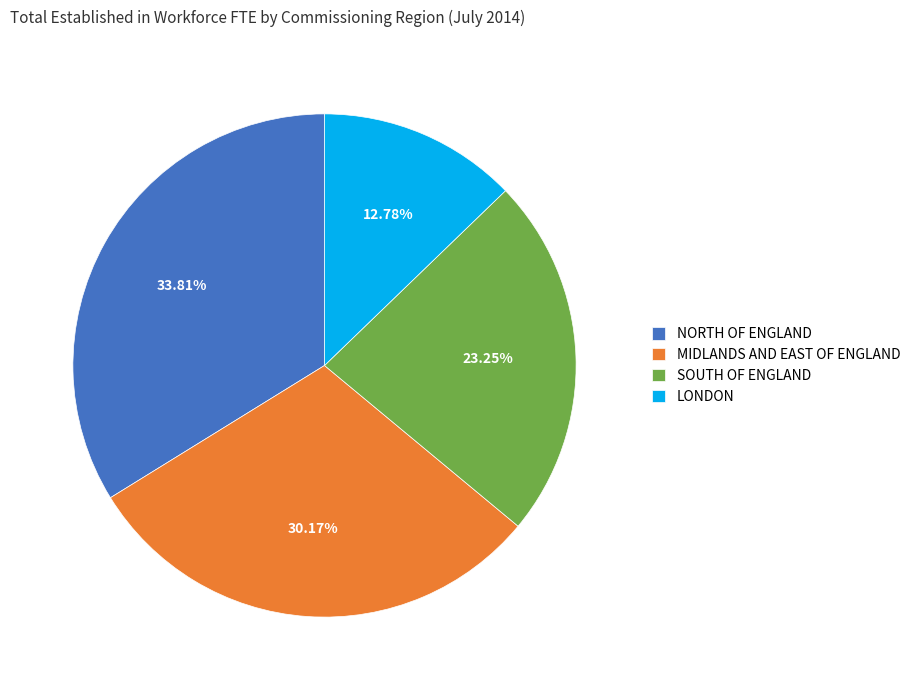

Is the sum of NORTH OF ENGLAND and MIDLANDS AND EAST OF ENGLAND greater than half?

Yes